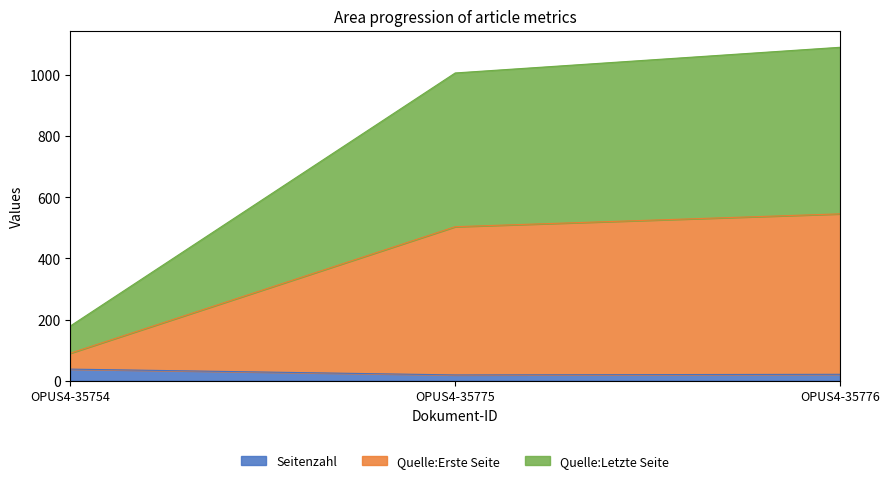

What is the total value across all series at OPUS4-35754?

179